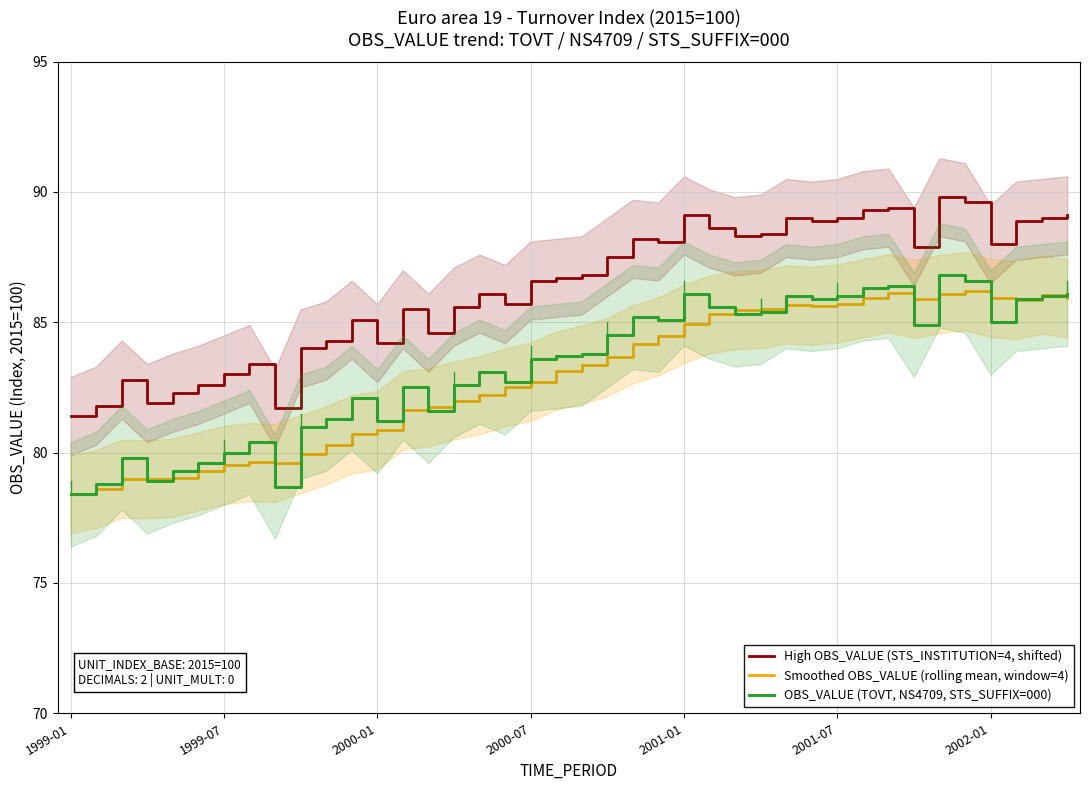

In Smoothed OBS_VALUE (rolling mean, window=4), how many points are higher than both neighbors (excluding endpoints)?

6